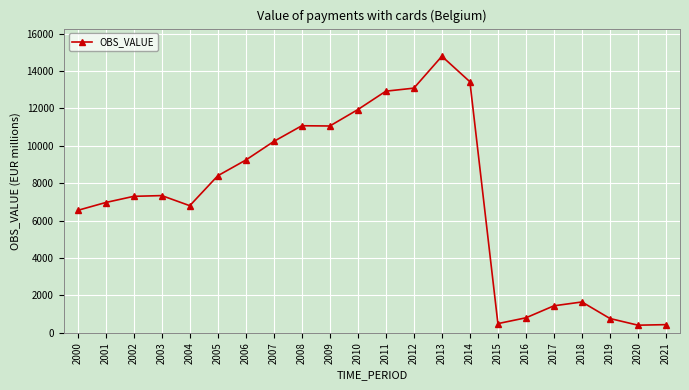

What is the average value?

7143.2